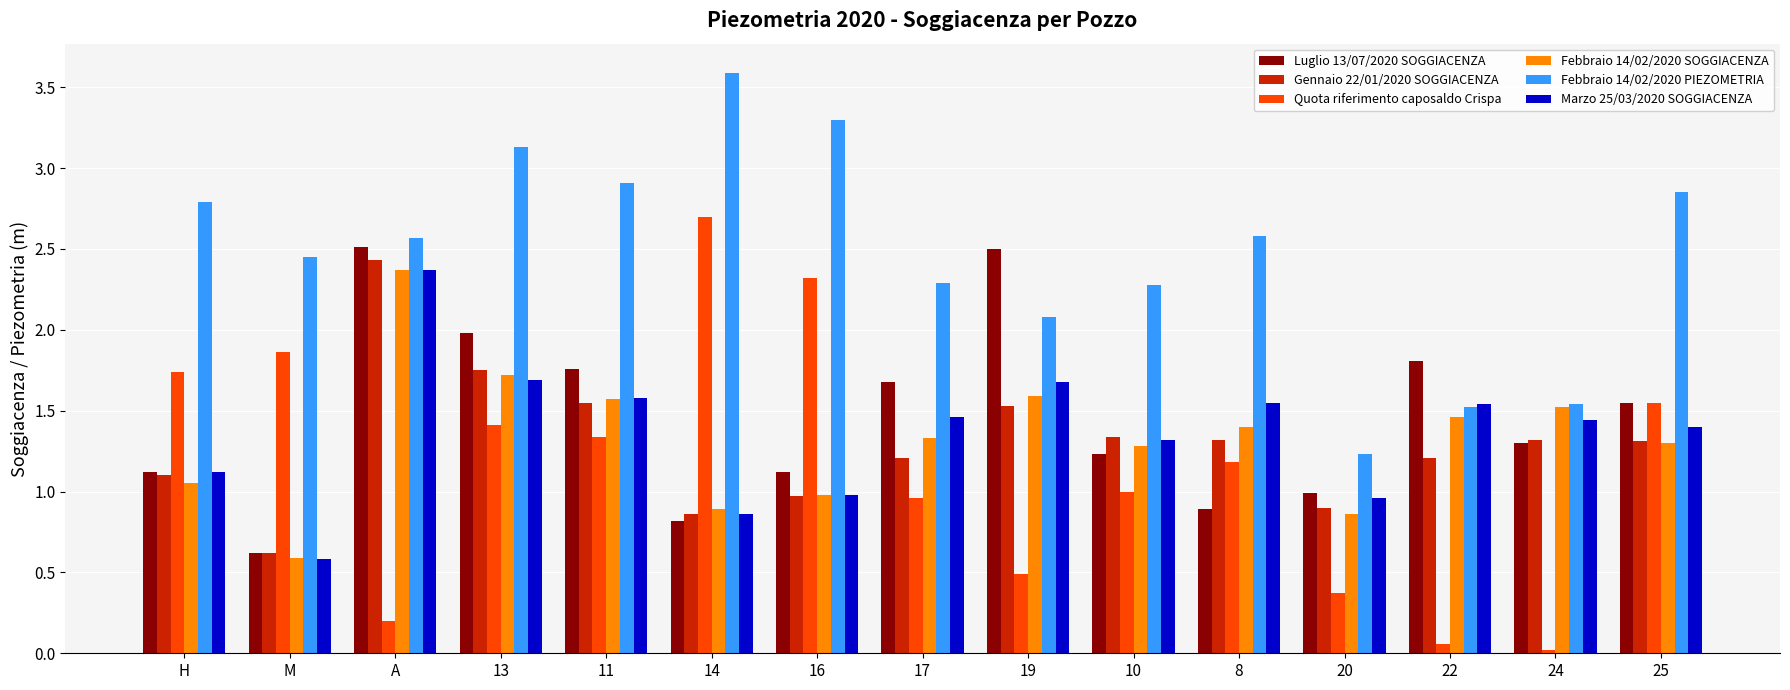

What is the sum of all Luglio 13/07/2020 SOGGIACENZA values?

21.9